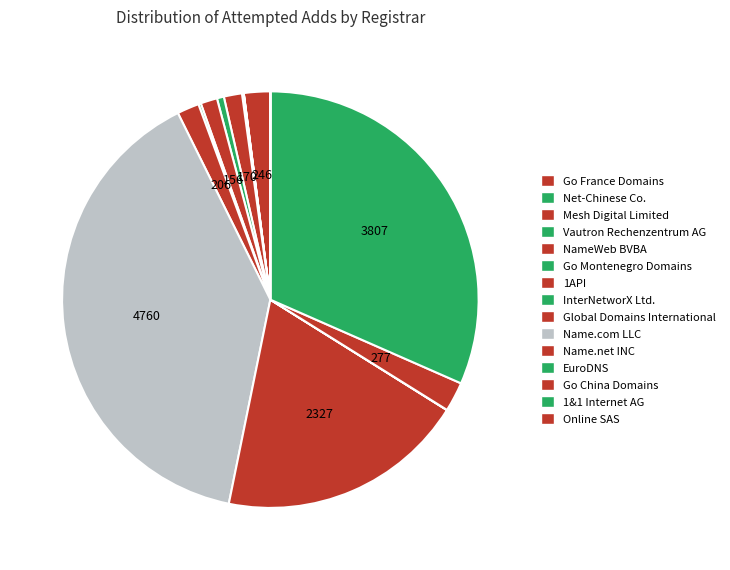

Rank the categories by value from lowest to highest.

Net-Chinese Co., Online SAS, Vautron Rechenzentrum AG, EuroDNS, Mesh Digital Limited, InterNetworX Ltd., Go Montenegro Domains, 1API, NameWeb BVBA, Global Domains International, Go France Domains, Go China Domains, Name.net INC, 1&1 Internet AG, Name.com LLC